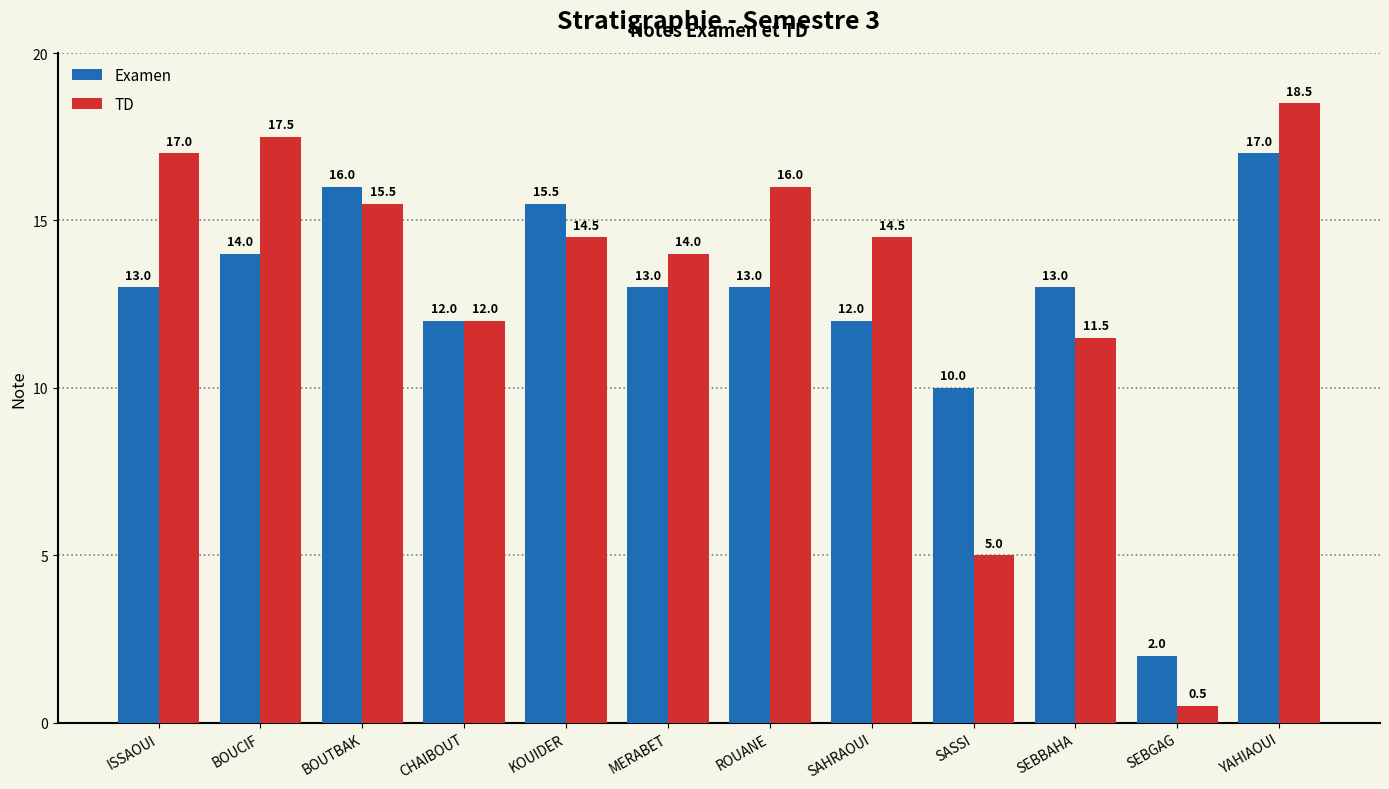

At which label does TD reach its peak?

YAHIAOUI